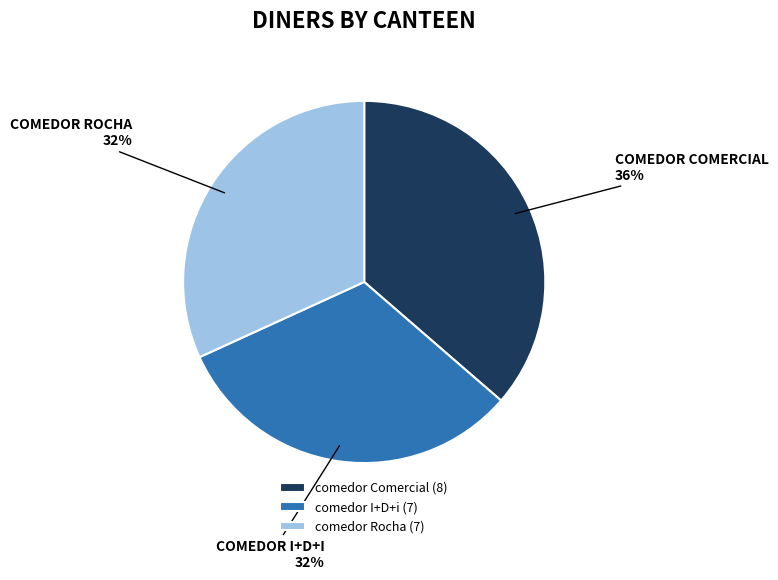

Does any single category account for the majority?

No